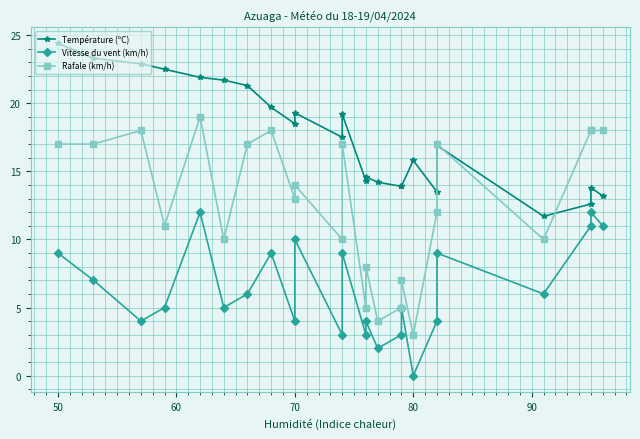

True or false: Température (ºC) and Vitesse du vent (km/h) intersect in this chart.

False